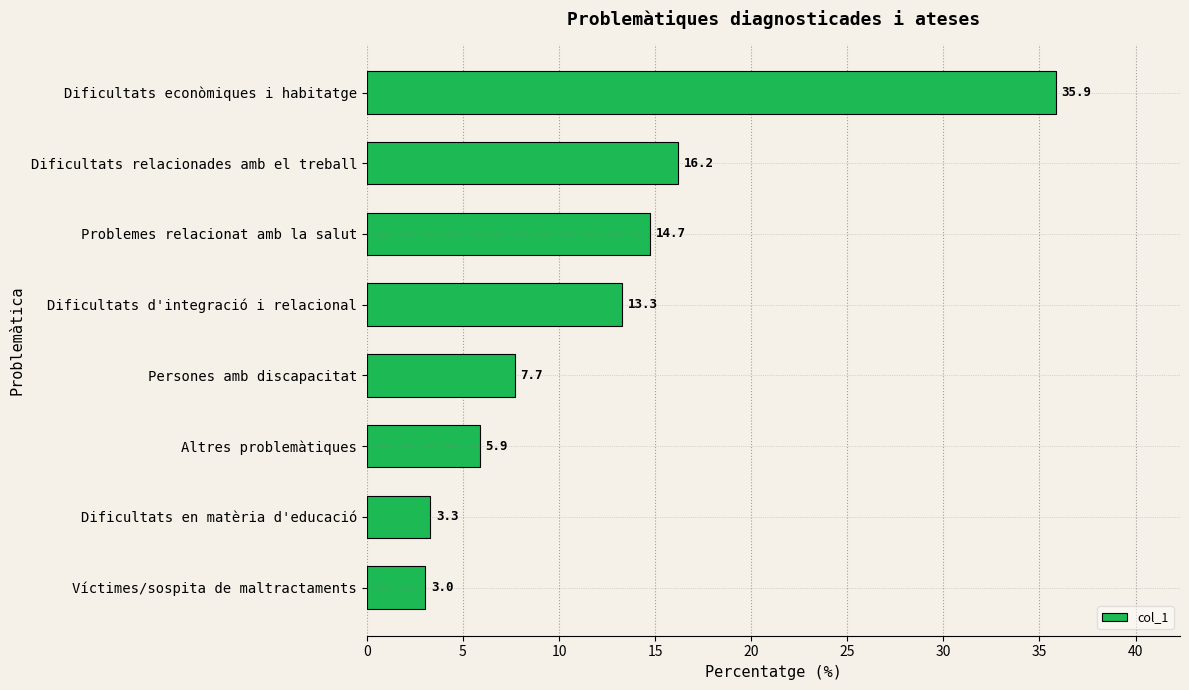

True or false: the data shows 7.7 at Persones amb discapacitat.

True